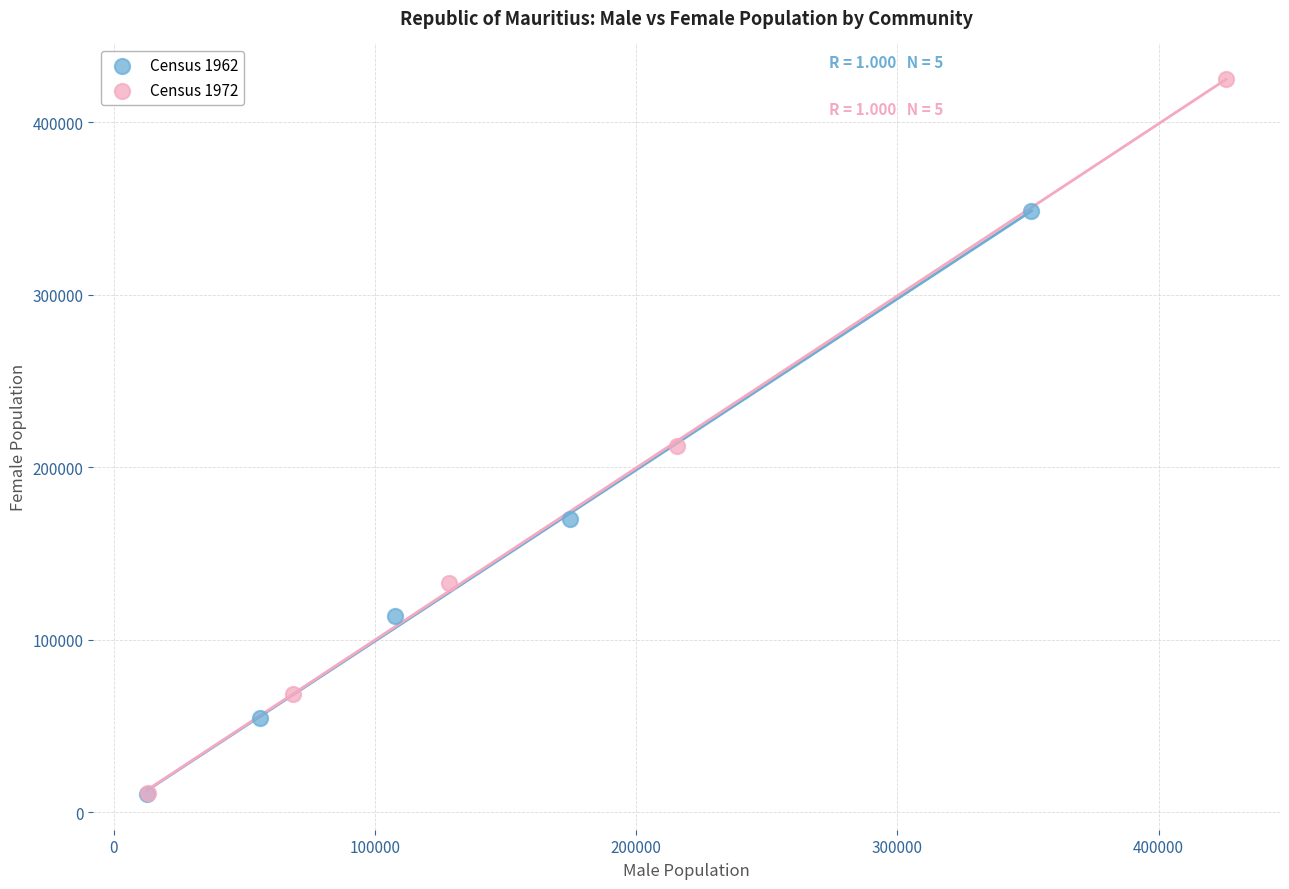

Which series has the largest Y range (max minus min)?

Census 1972